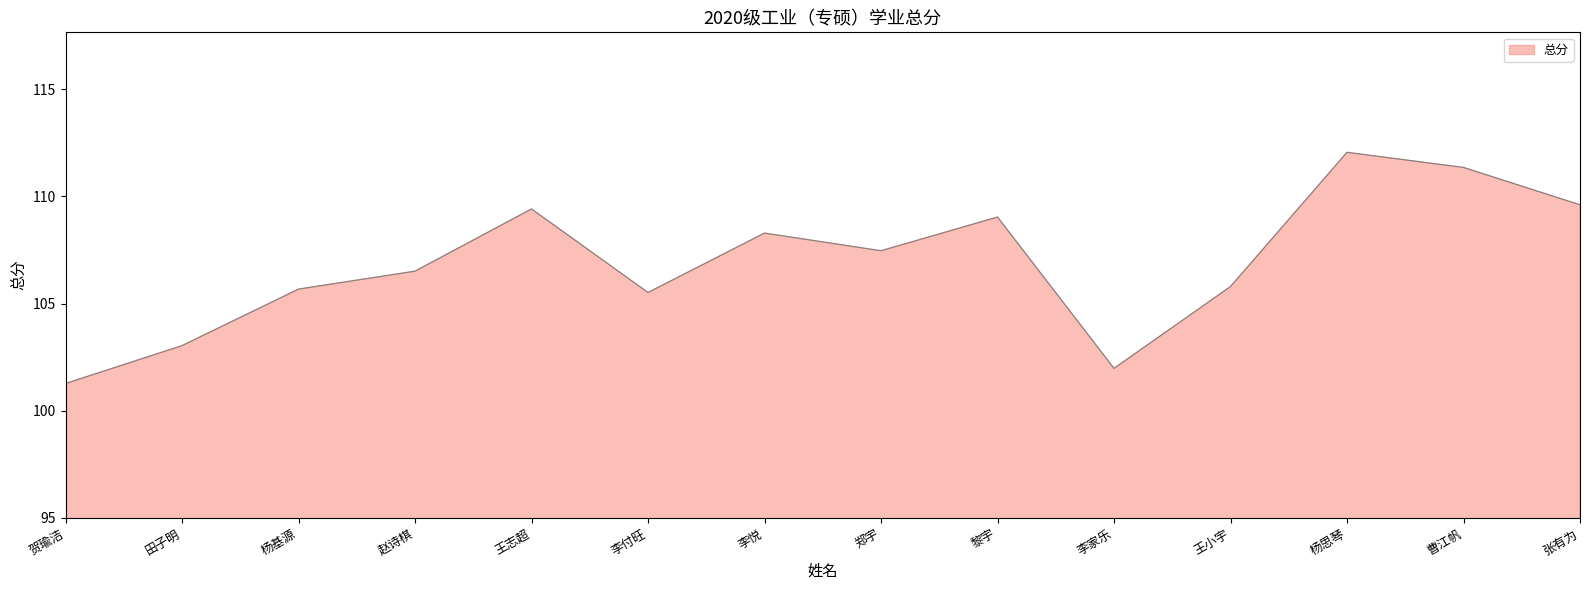

How many values are below 107?

7